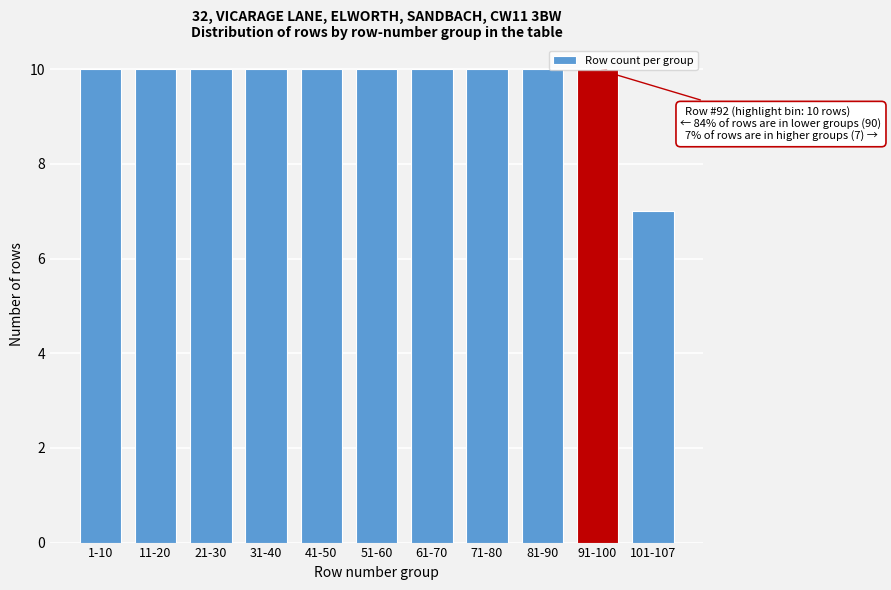

Approximately how many times larger is the value at 81-90 compared to 51-60?

1.0